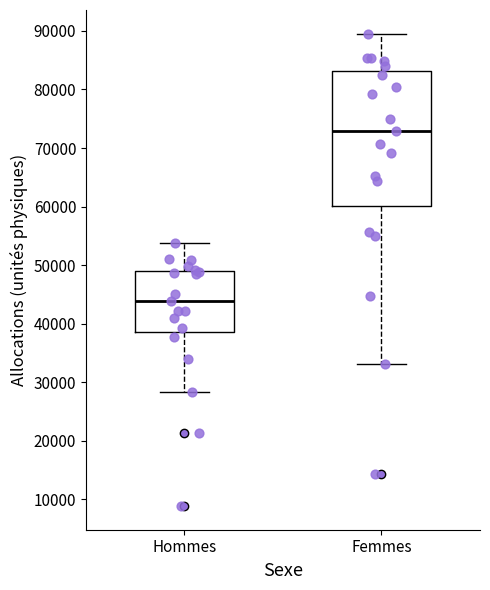

Where is the lower edge of the box for Hommes on the y-axis? The values are not printed on the chart, so give them approximately, as read against the axis.

39000